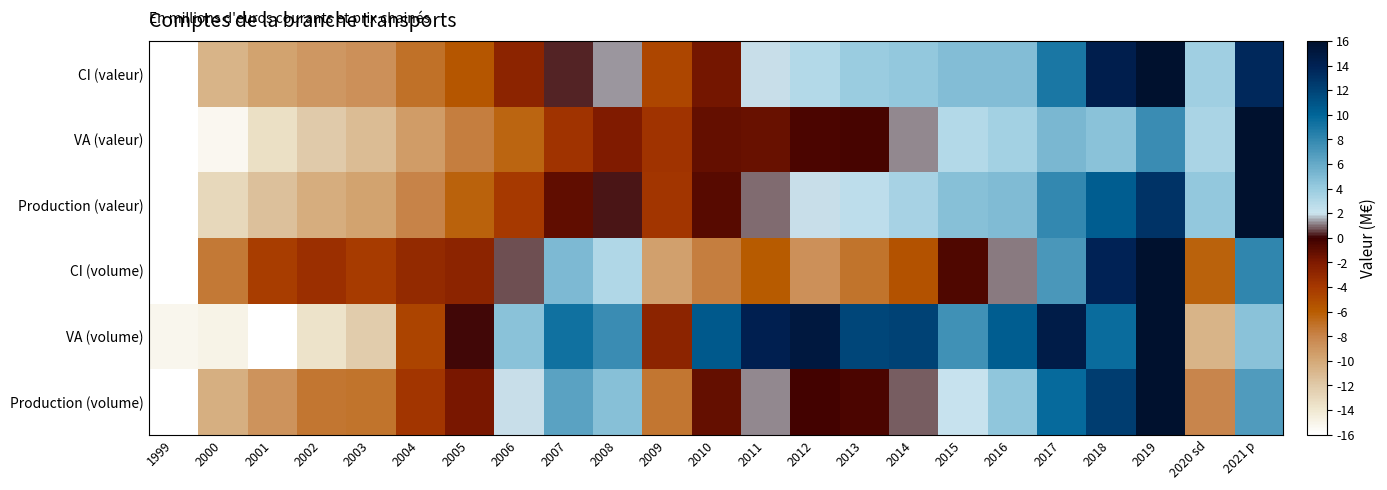

At 2008, list the series in order from largest to smallest.

VA (volume), Production (volume), CI (volume), CI (valeur), Production (valeur), VA (valeur)